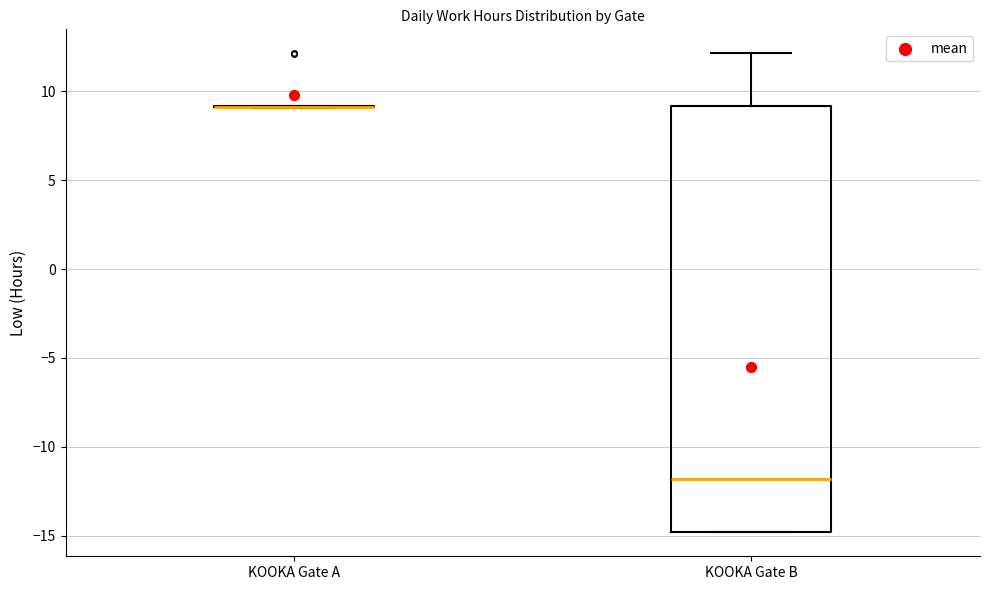

Reading left to right, read every box against the y-axis: the position of its median line, the range the box covers, and the ends of its whiskers. The values are not printed on the chart, so give them approximately, as read against the axis.

KOOKA Gate A: box collapsed to a line at 9, whiskers 9 to 9
KOOKA Gate B: median -12, box -15 to 9, whiskers -15 to 12